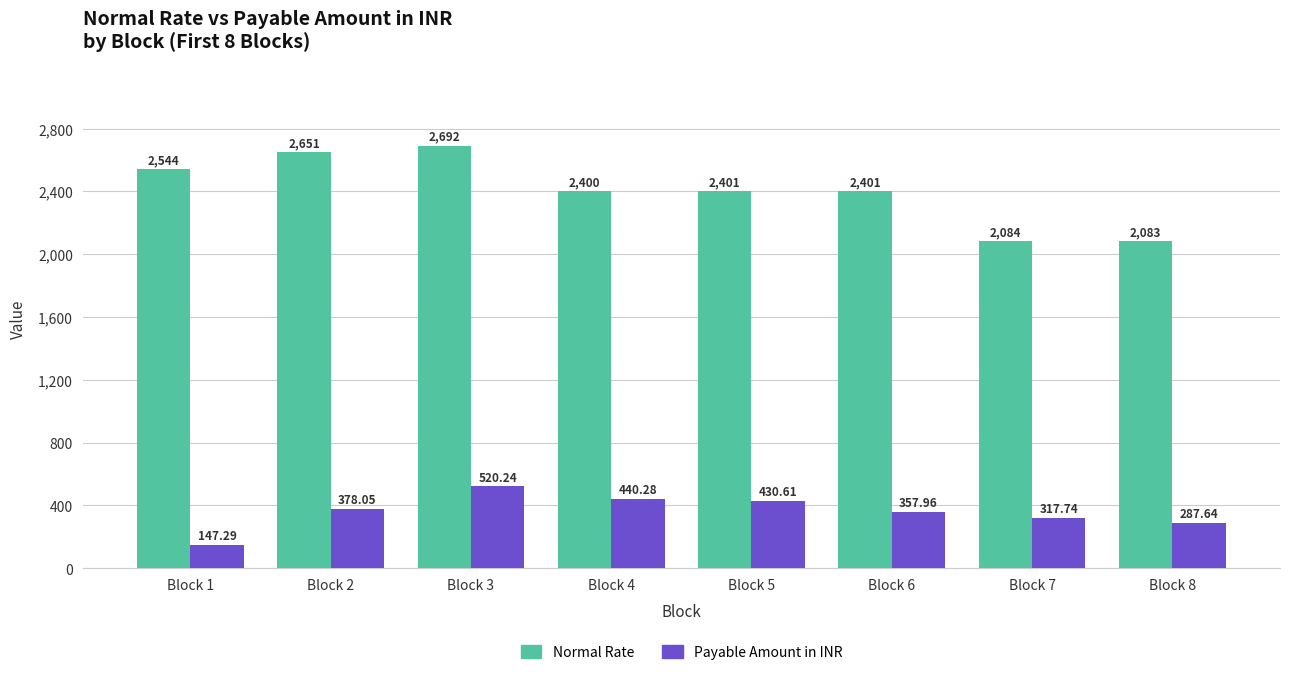

How many data points in Payable Amount in INR are above 378?

4